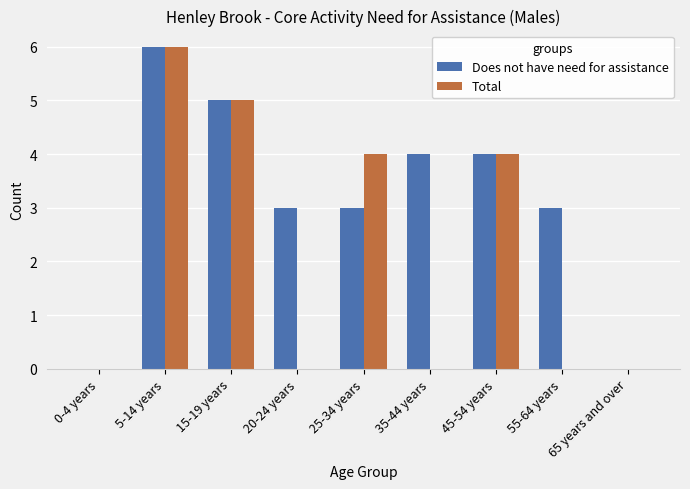

How many groups of bars are there?

9